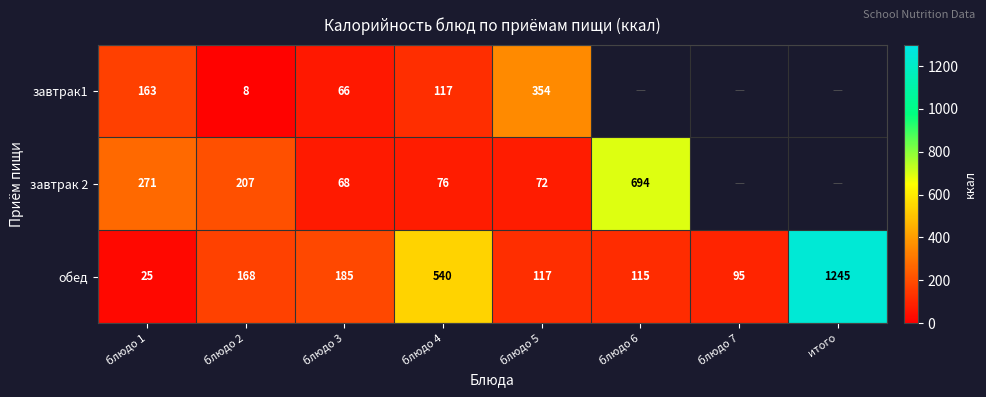

What is the difference between the highest and lowest values at блюдо 3?

119